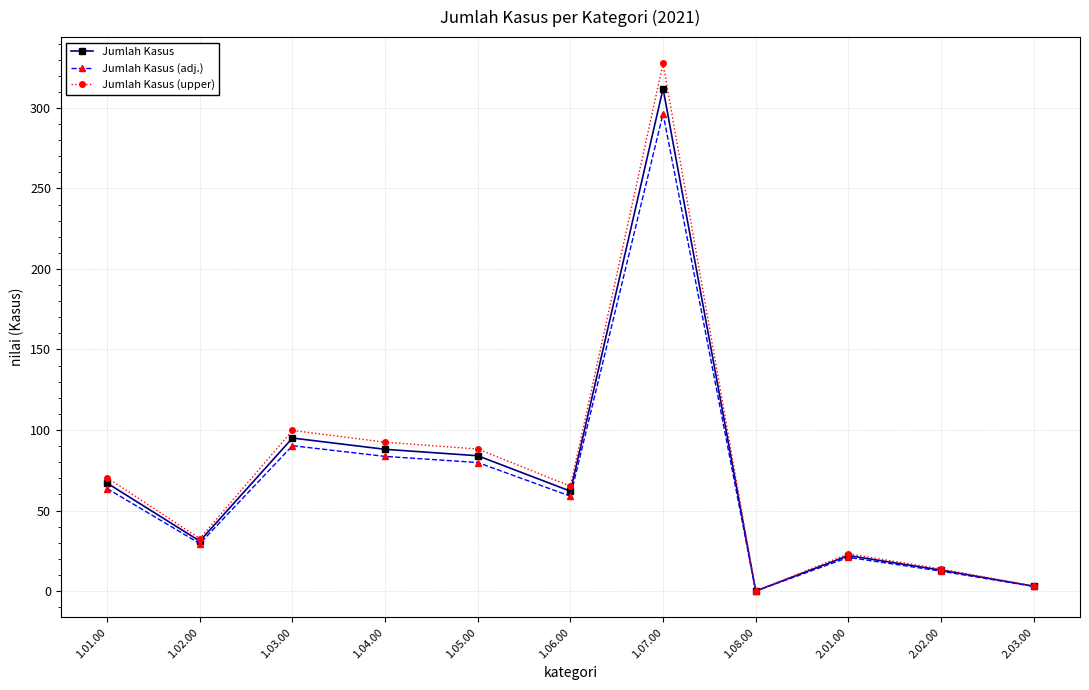

What is the label of the 7th point from the left?

1.07.00